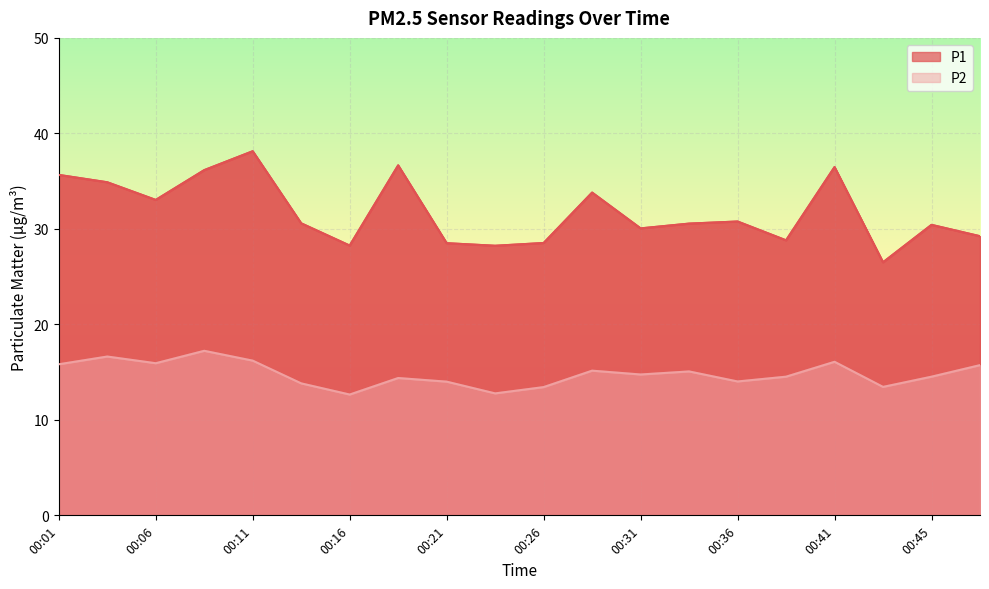

The P1 series shows 30.6 at 00:14. True or false?

True